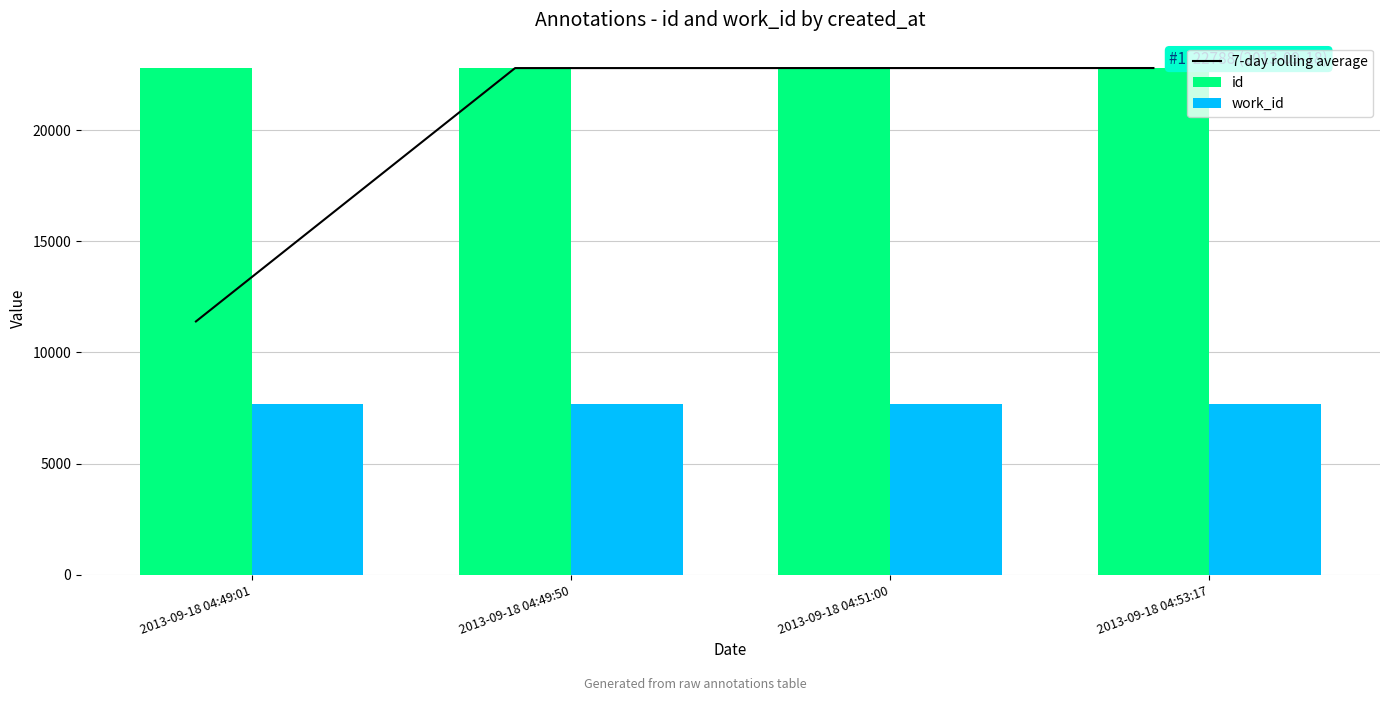

What is the difference between the second highest and minimum values in the 7-day rolling average series?

11393.5